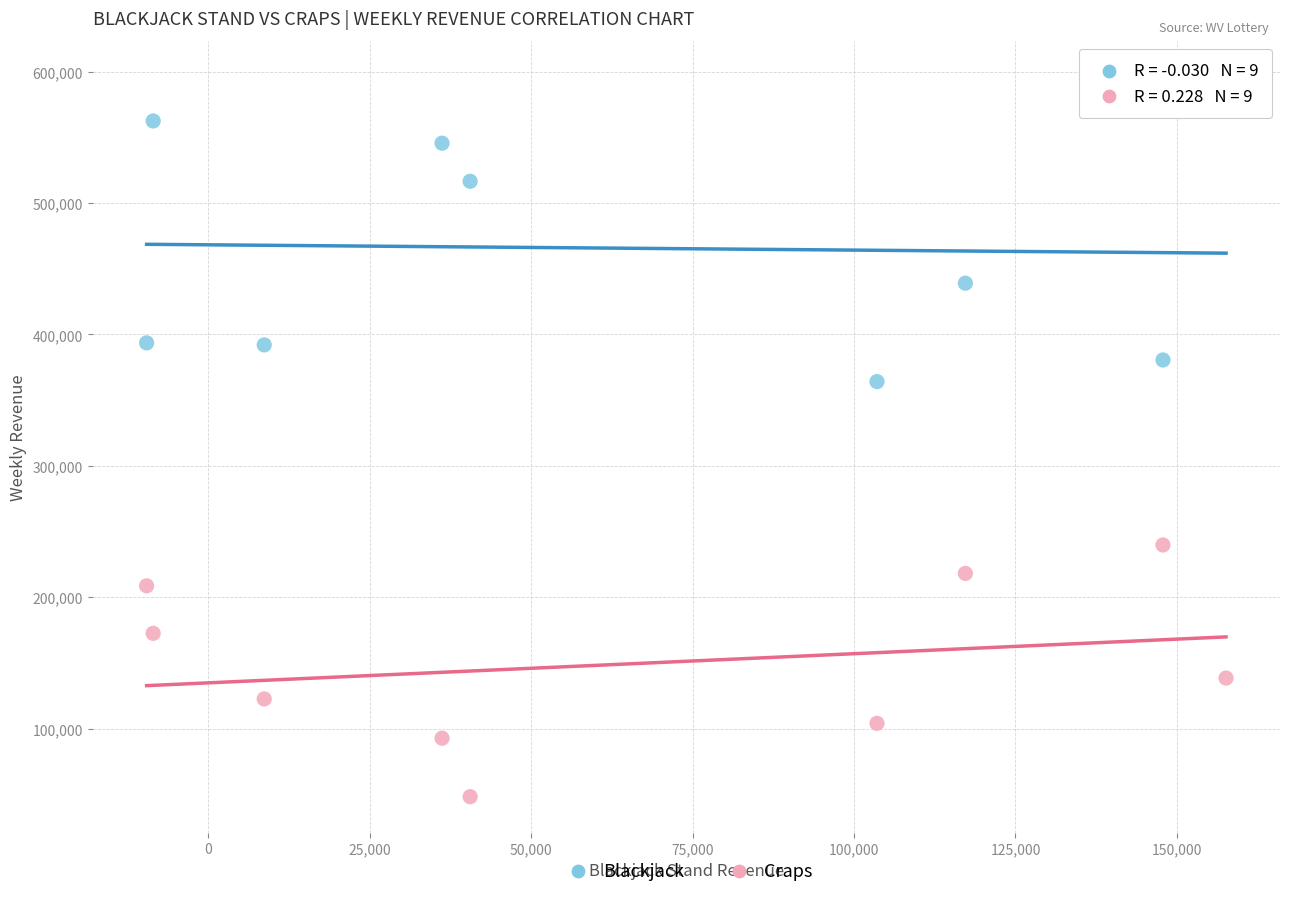

Across all data points, what is the range of X values (max minus min)?

167154.5